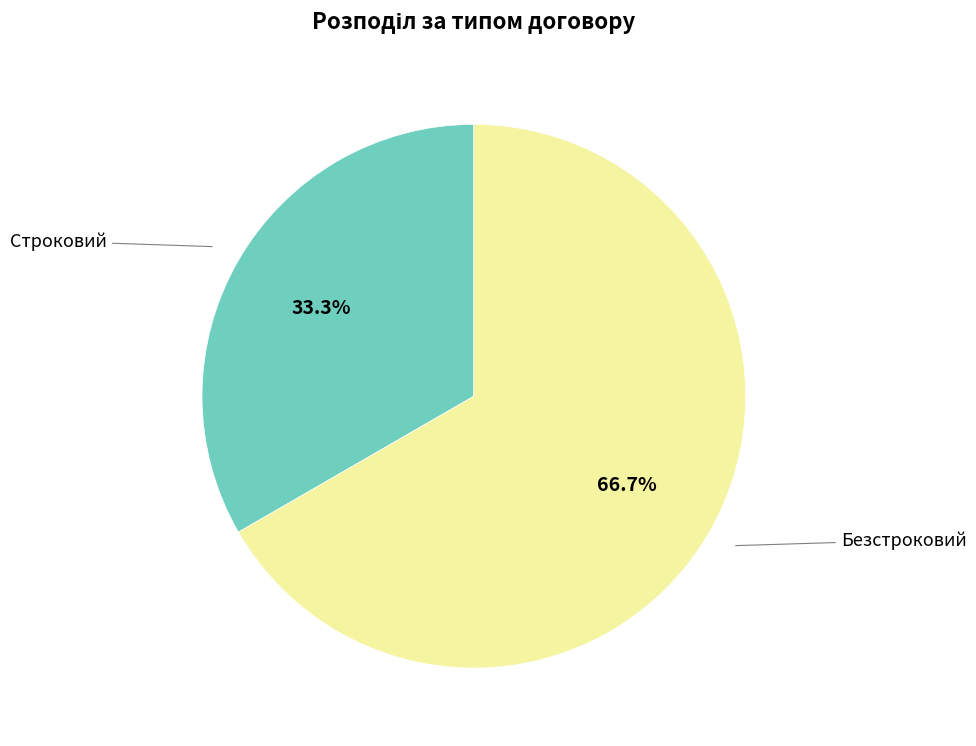

Does any single category account for the majority?

Yes